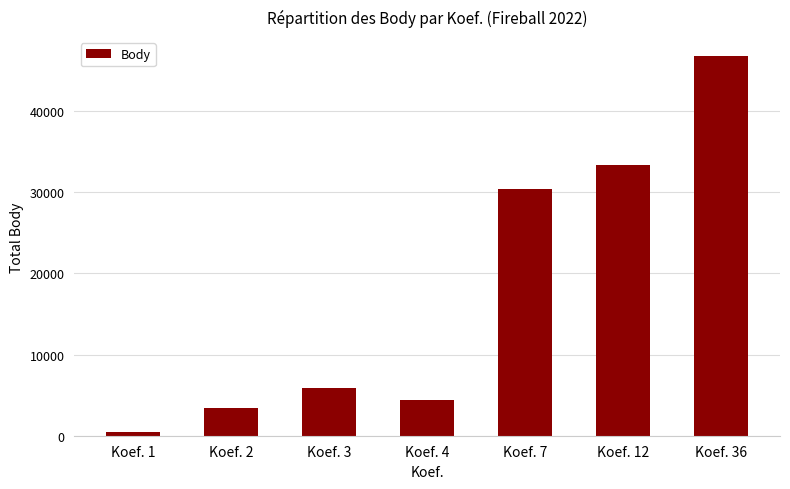

How many bars are there in total?

7